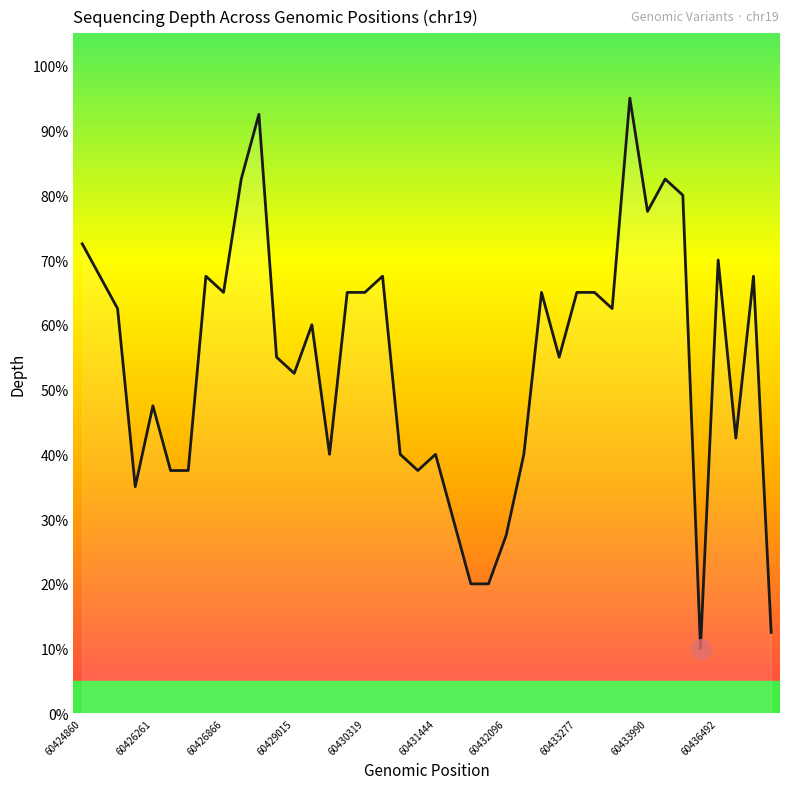

What is the difference between the maximum and minimum values?

85.0